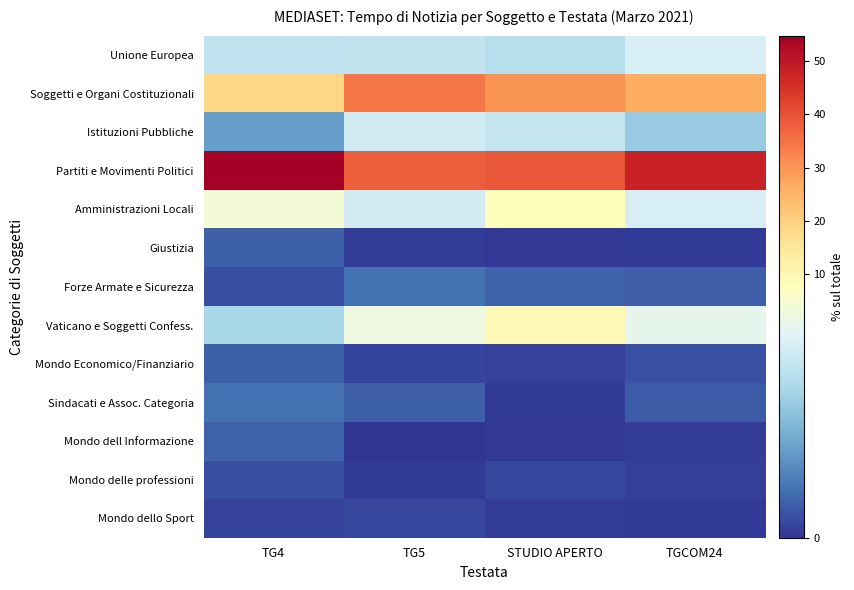

Between TG4 and TG5, which is larger?

TG5